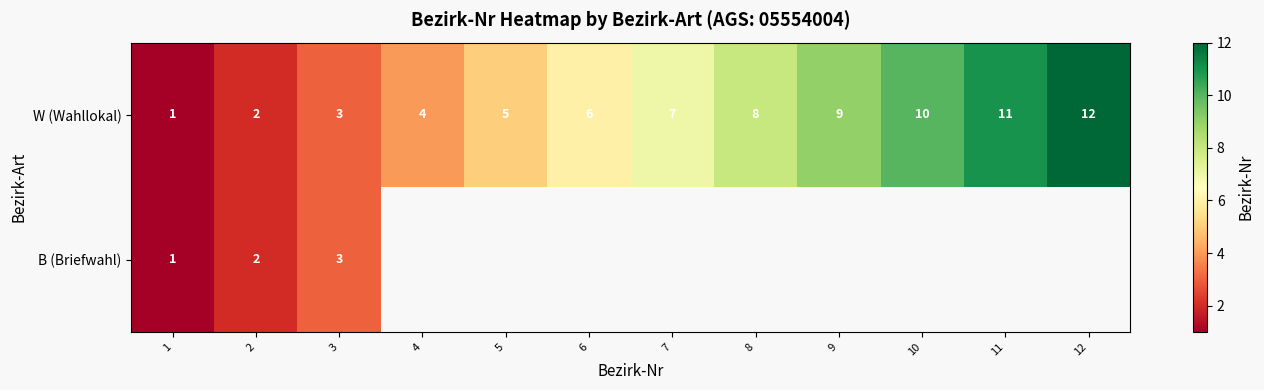

What is the difference between the maximum and second lowest values in the W (Wahllokal) series?

10